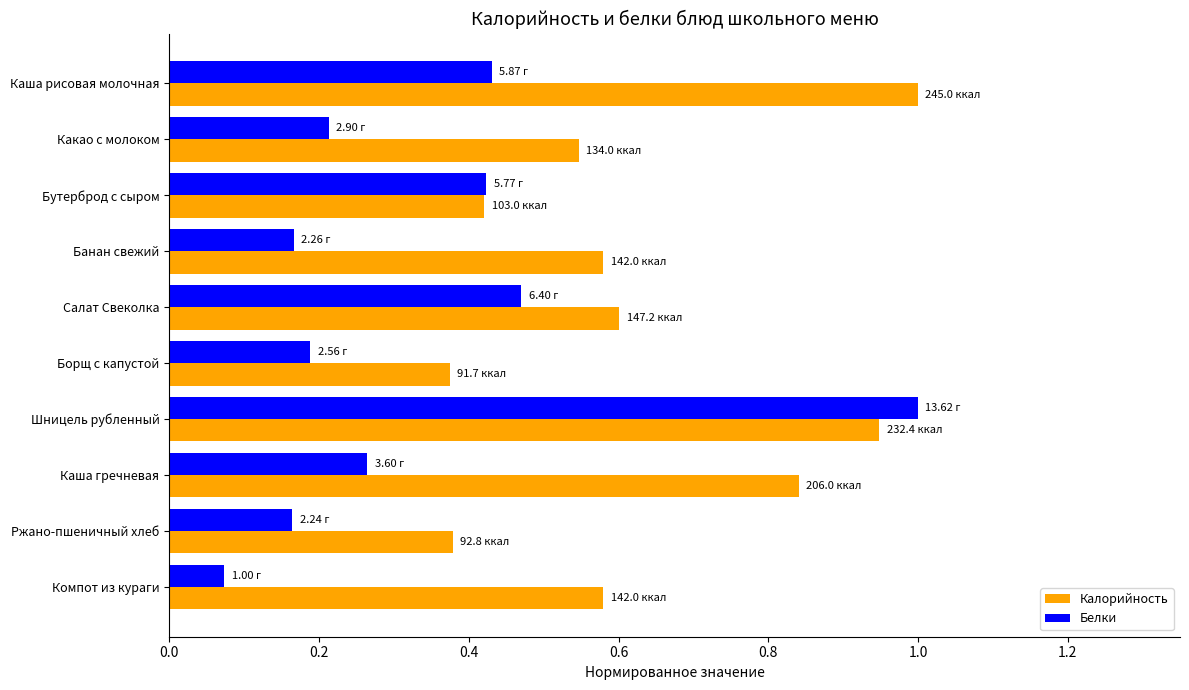

Count the number of categories in the chart.

10